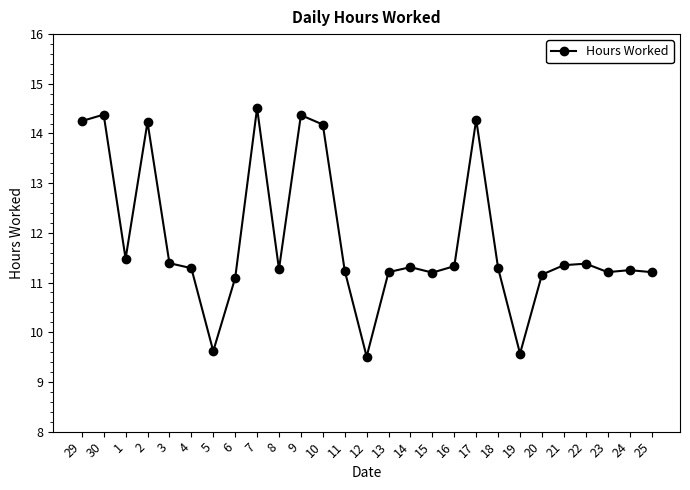

Where is the data nearest to the value 12?

1